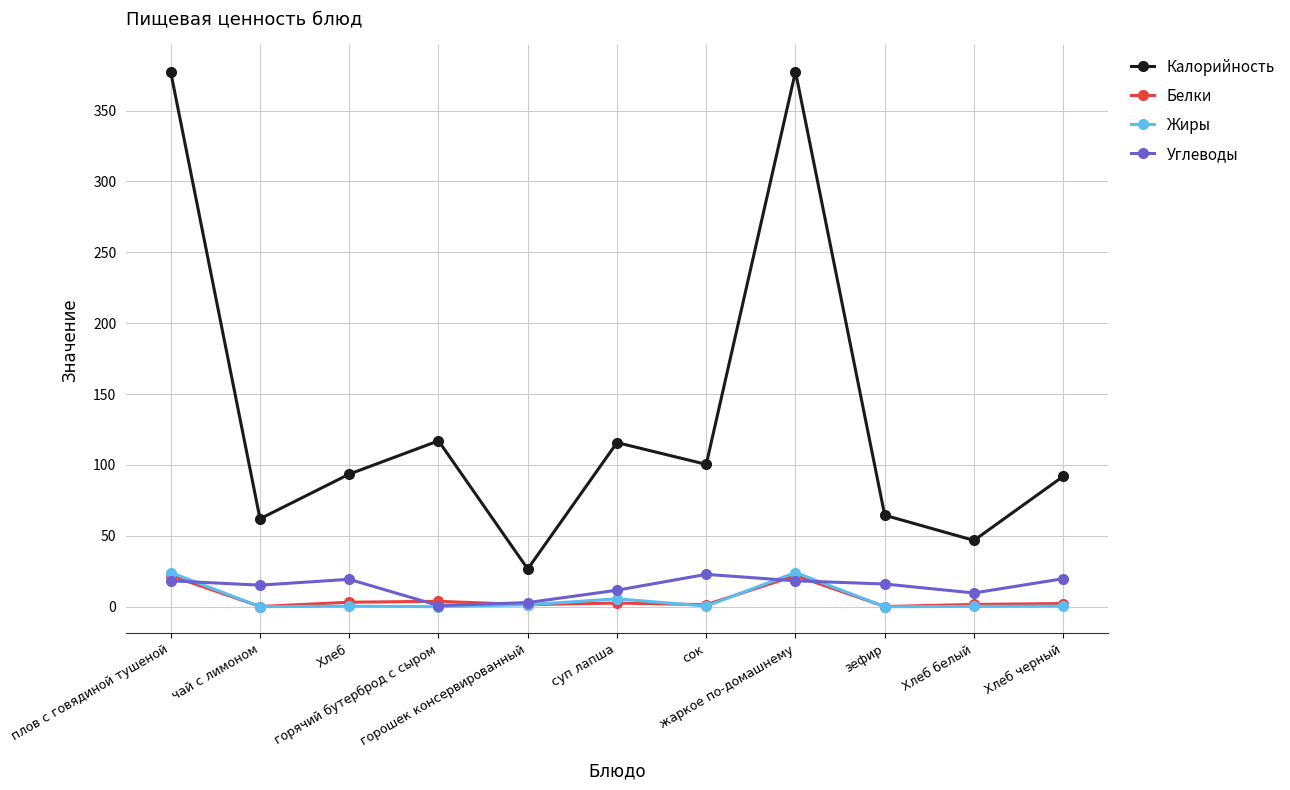

What is the approximate value of Углеводы at Хлеб белый?

9.7